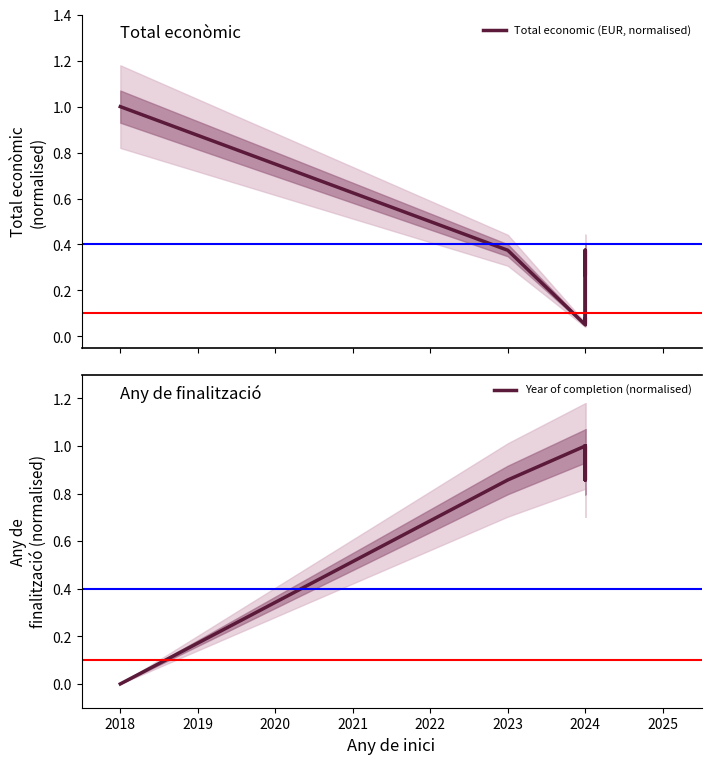

How many lines are shown in the chart?

2